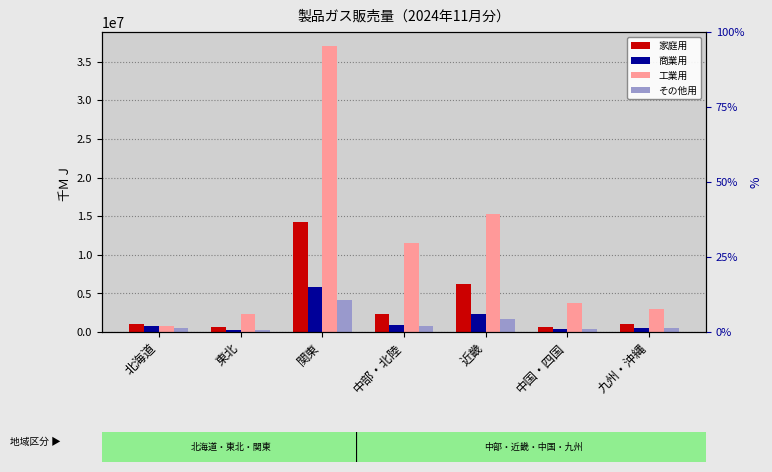

How many data points in 工業用 are less than 3752854?

3